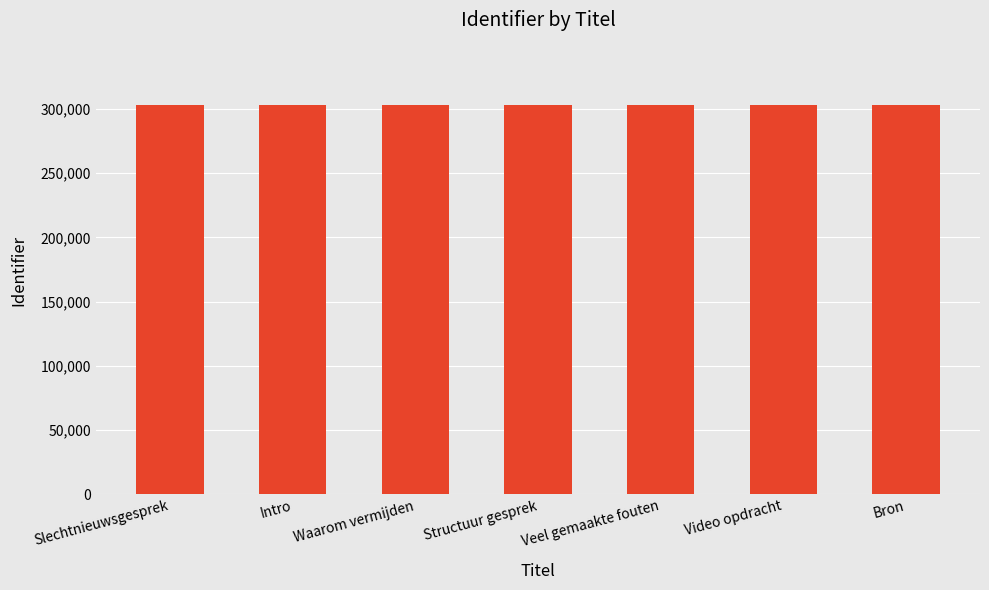

The chart shows a value of 126121 at Bron. True or false?

False